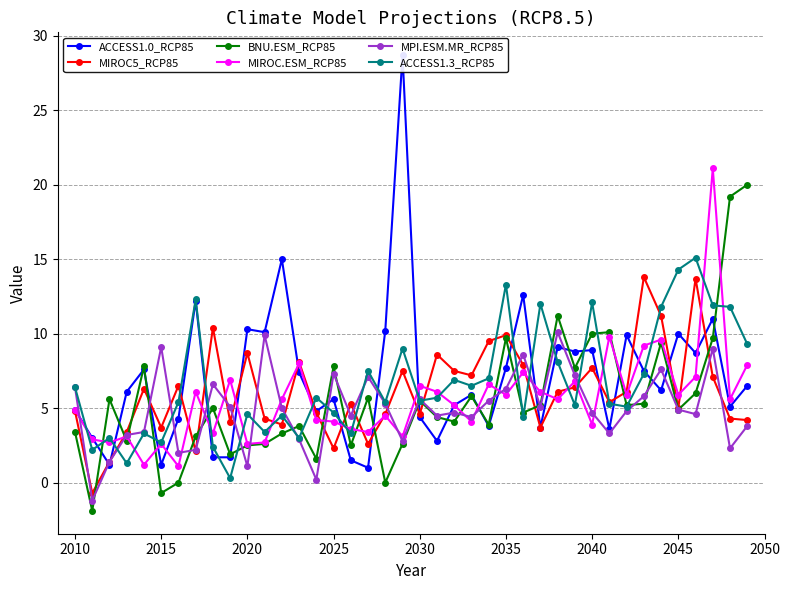

What is the lowest value of the BNU.ESM_RCP85 series?

-1.9